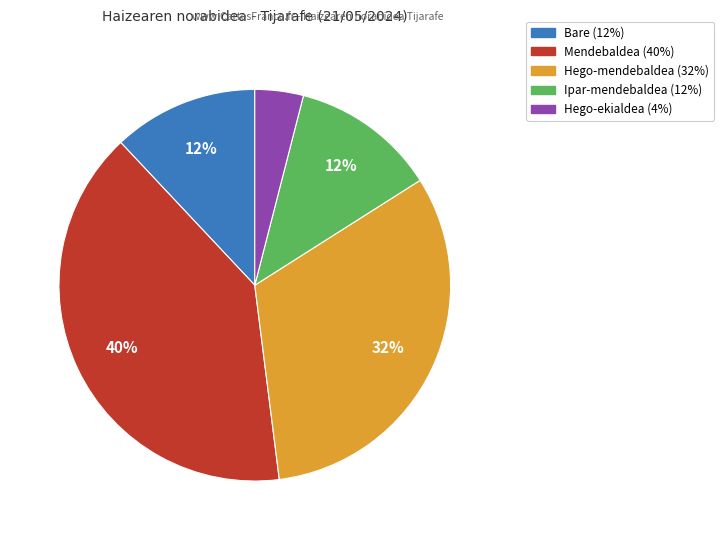

To the nearest percent, what percentage of the pie is Hego-mendebaldea?

32%